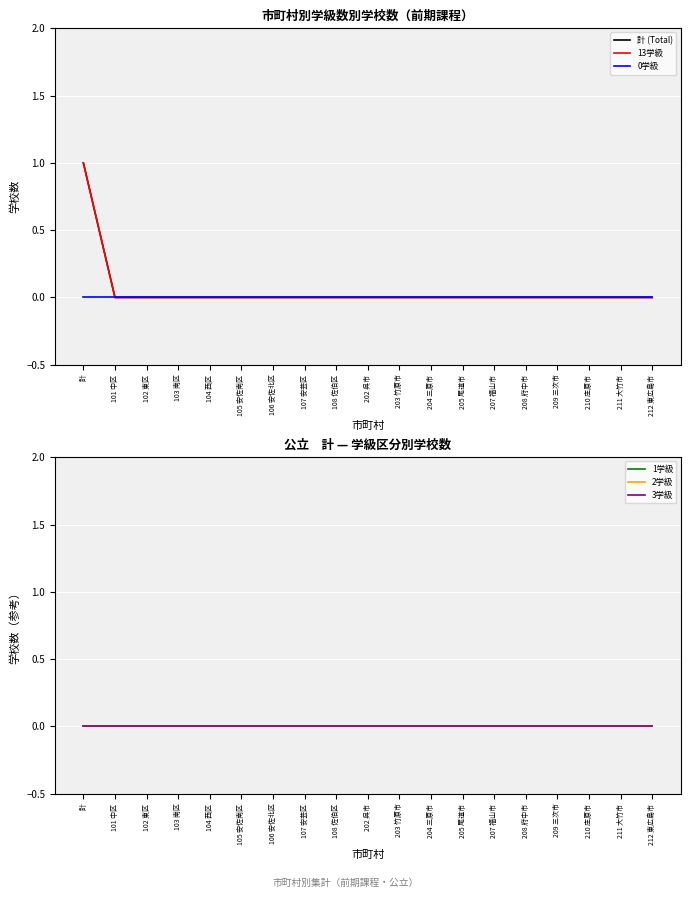

Which series has the largest range (max minus min)?

計 (Total)